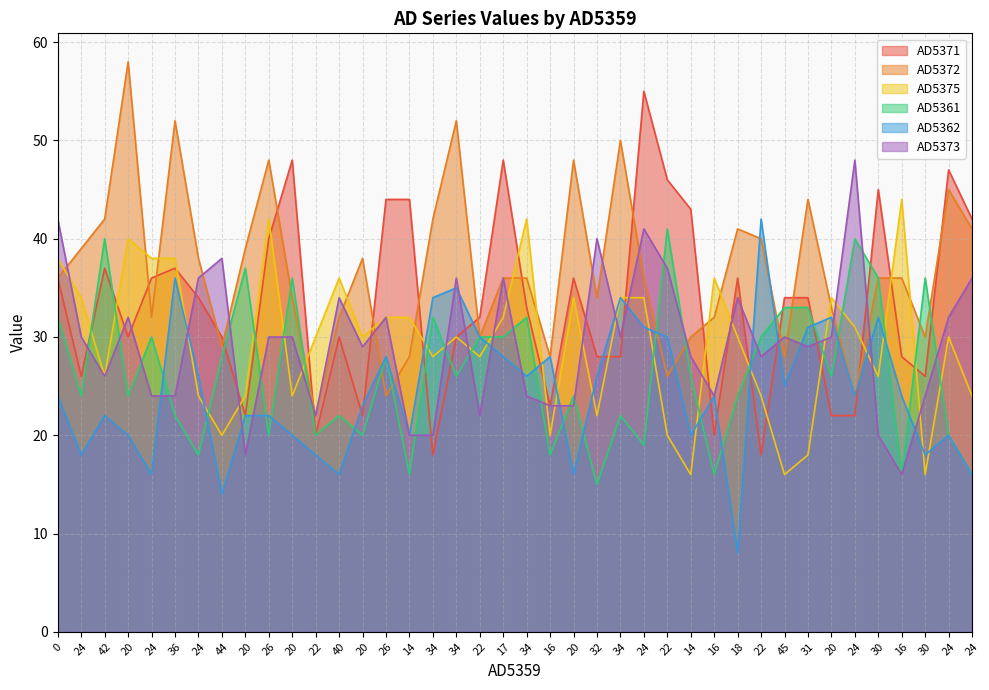

What is the difference between the maximum and minimum values in the AD5375 series?

28